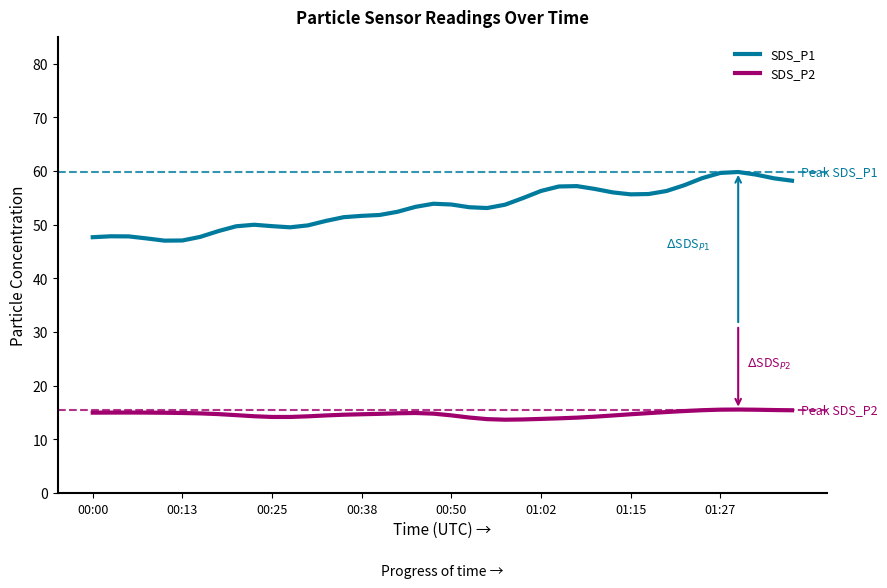

What is the difference between the maximum and minimum values in the SDS_P1 series?

12.8